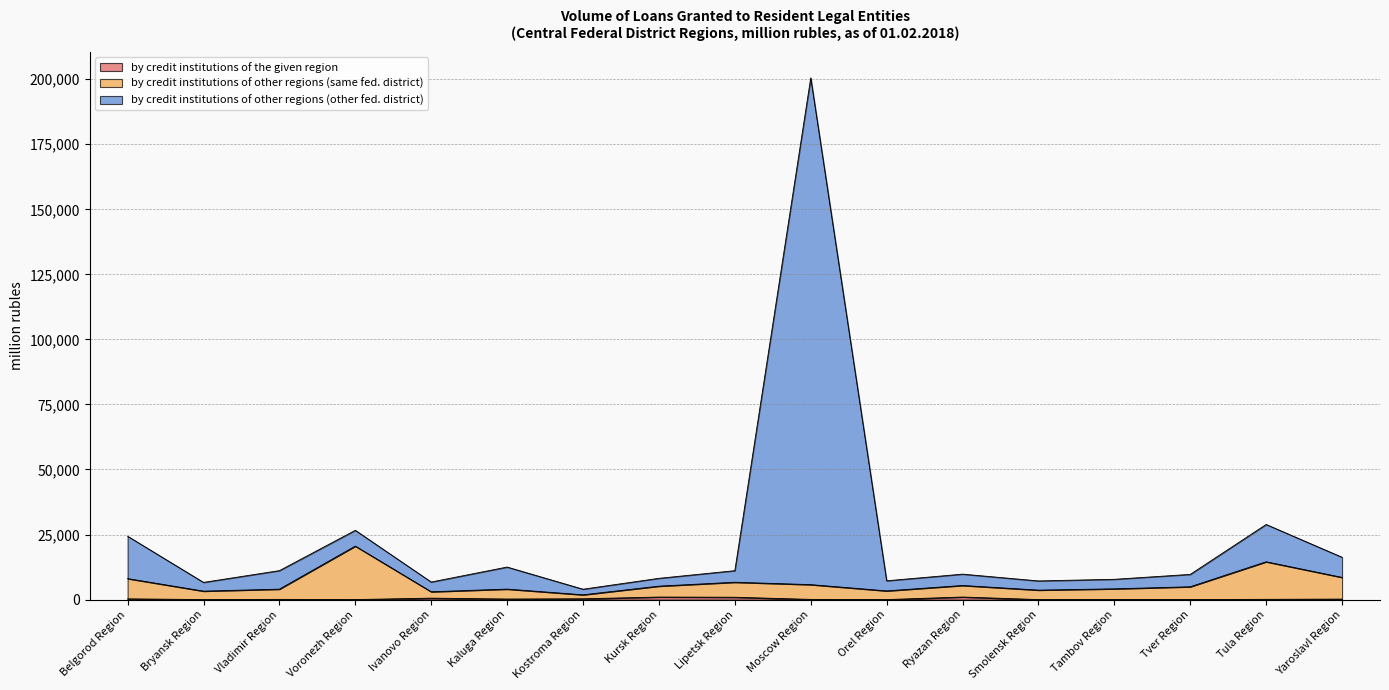

Reading left to right, transcribe all the data shown in this chart.

by credit institutions of the given region: 275	0	78	0	550	209	300	969	892	65	0	975	0	42	2	88	186
by credit institutions of other regions (same fed. district): 8060	3247	4005	20550	3004	4025	1832	5160	6658	5743	3337	5415	3637	4128	4919	14526	8522
by credit institutions of other regions (other fed. district): 24351	6601	11123	26617	6742	12502	3983	8169	11107	200514	7218	9774	7167	7792	9677	28866	16262